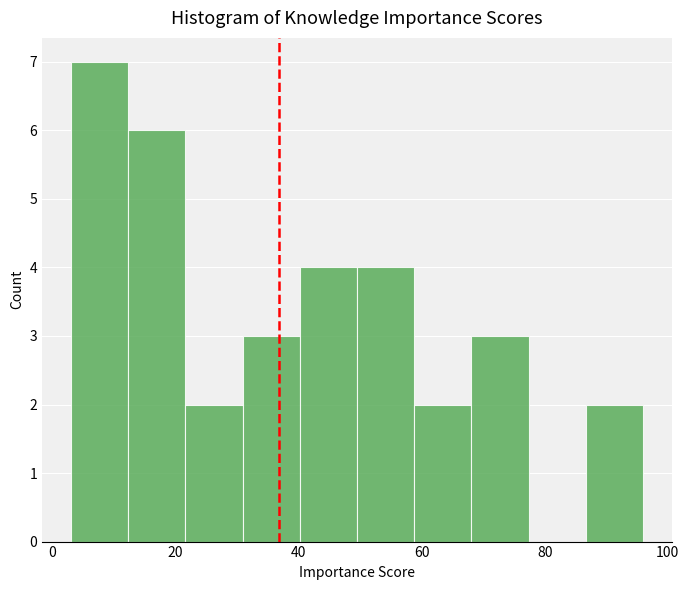

Reading left to right, list every bar in this chart as the range it spans on the x-axis followed by its height. Neither the bar edges nor the heights are printed on the chart, so give them approximately, as read against the axes.

4 to 12: 7
12 to 22: 6
22 to 30: 2
30 to 40: 3
40 to 50: 4
50 to 58: 4
58 to 68: 2
68 to 78: 3
78 to 86: 0
86 to 96: 2